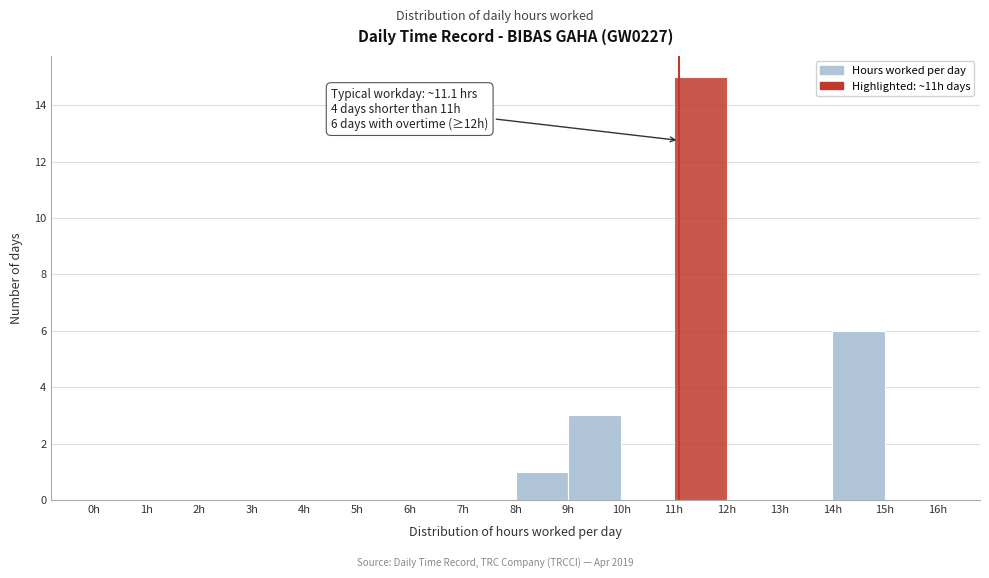

Over which range of the x-axis is the bar tallest?

11 to 12